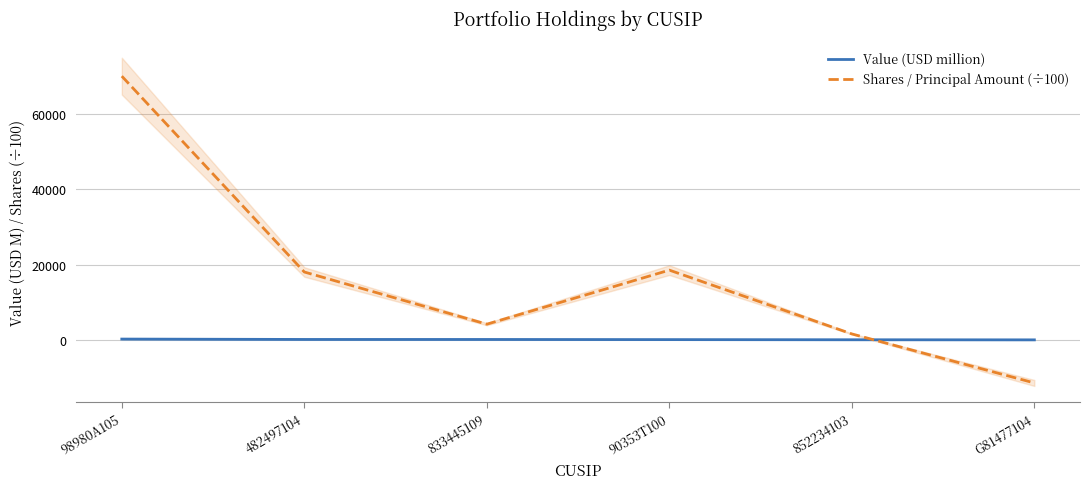

Where is the first local maximum for Shares / Principal Amount (÷100)?

90353T100